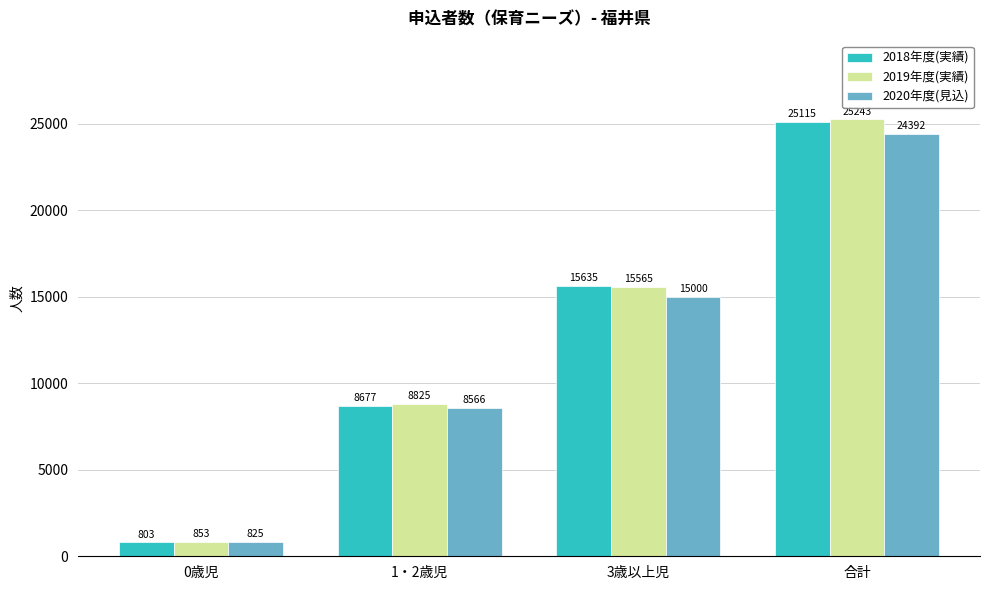

At how many categories does at least one series exceed 9807?

2